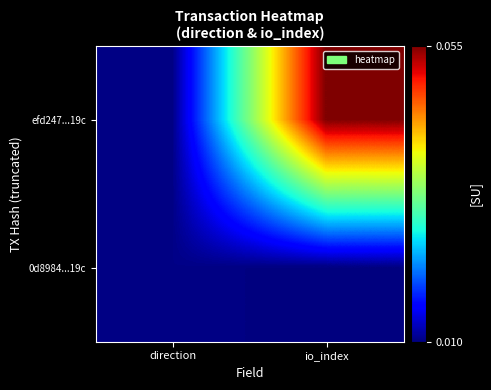

List the series in order of their peak value, highest first.

efd247...19c, 0d8984...19c